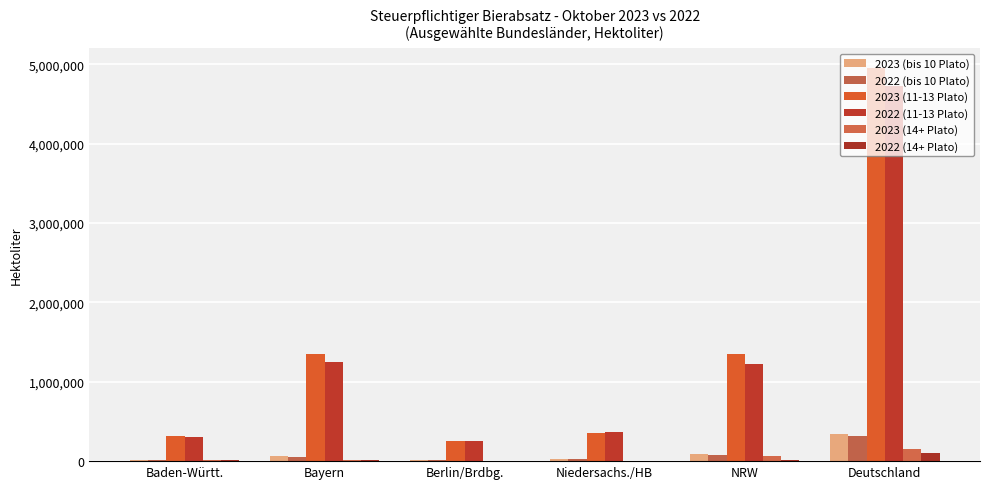

Which has a higher value, Bayern or Baden-Württ.?

Bayern